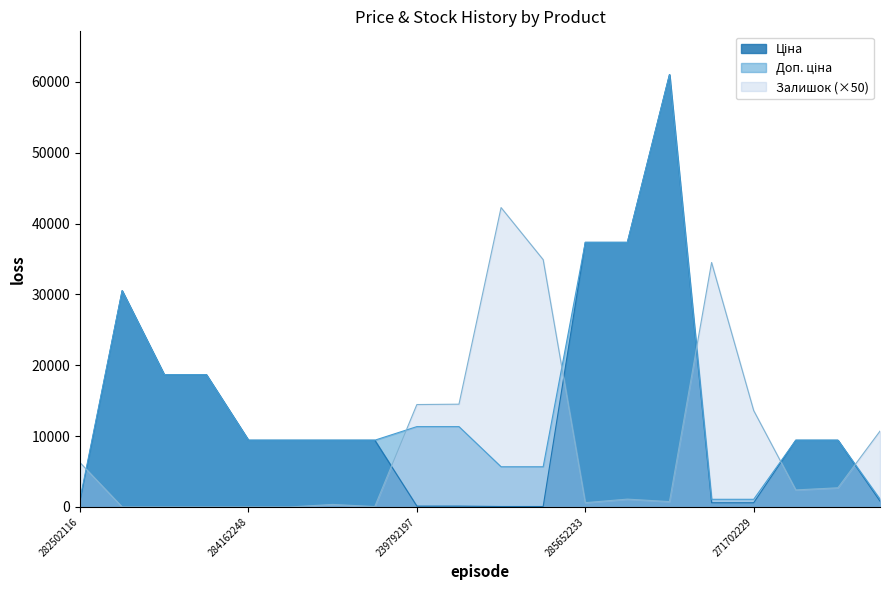

The Доп. ціна series shows 9416.9 at 284162210. True or false?

True